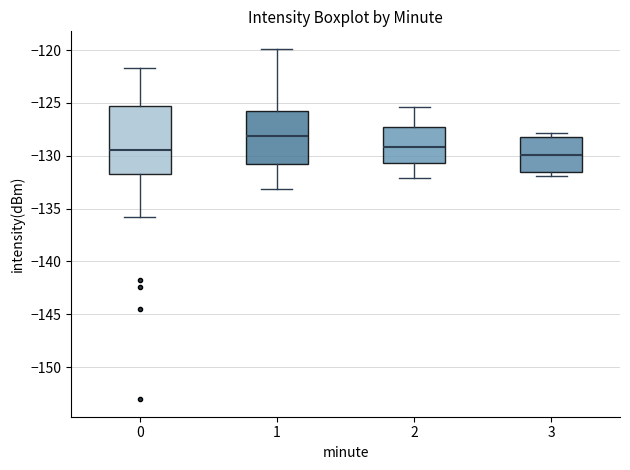

Reading left to right, read every box against the y-axis: the position of its median line, the range the box covers, and the ends of its whiskers. The values are not printed on the chart, so give them approximately, as read against the axis.

0: median -129.5, box -131.5 to -125.5, whiskers -136.0 to -121.5
1: median -128.0, box -131.0 to -125.5, whiskers -133.0 to -120.0
2: median -129.0, box -130.5 to -127.0, whiskers -132.0 to -125.5
3: median -130.0, box -131.5 to -128.0, whiskers -132.0 to -128.0 (just above the box's upper edge)